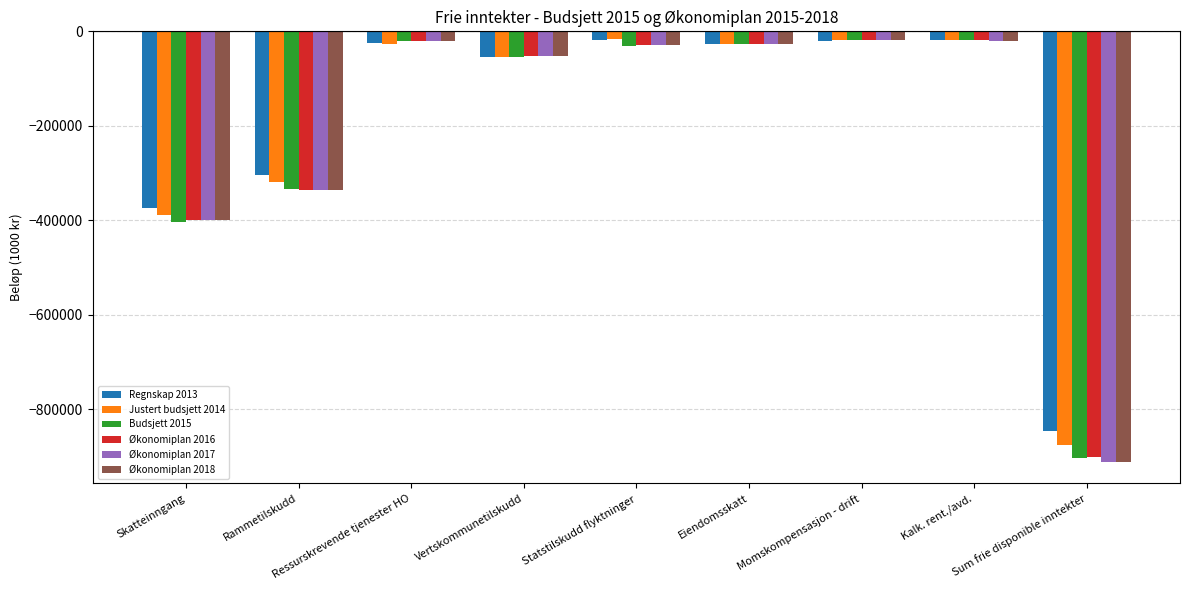

Where does the Budsjett 2015 series first go above -30000?

Ressurskrevende tjenester HO